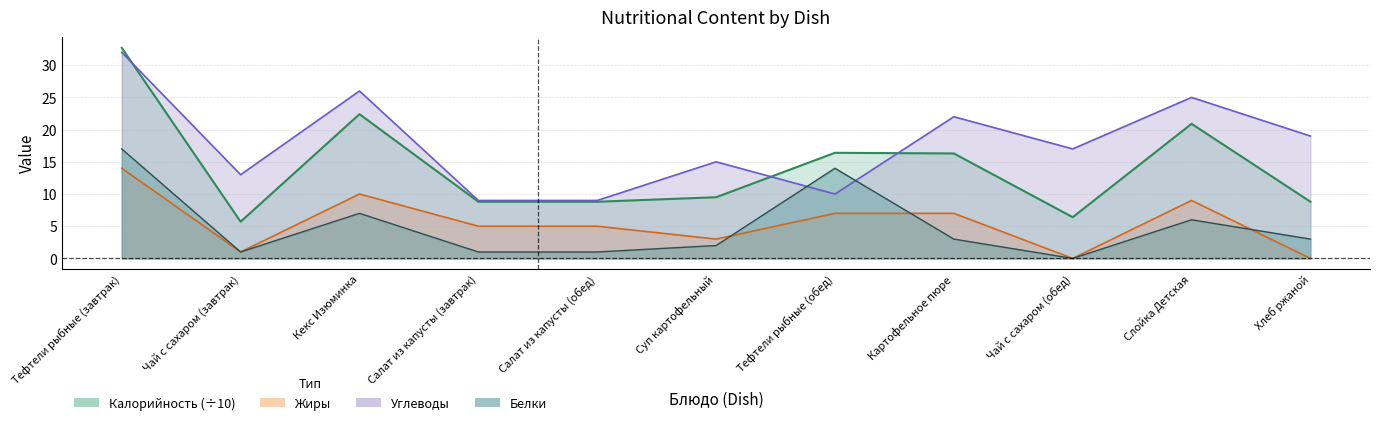

How many interior local peaks does the Жиры series have?

2